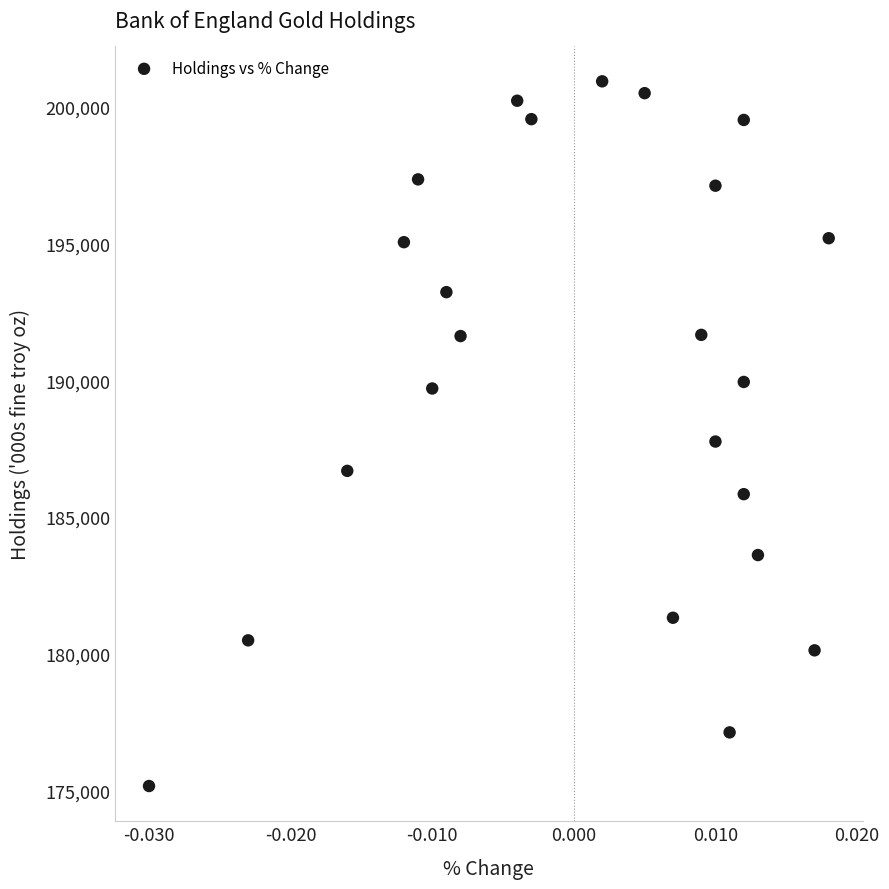

What is the range of Y values (max minus min)?

25782